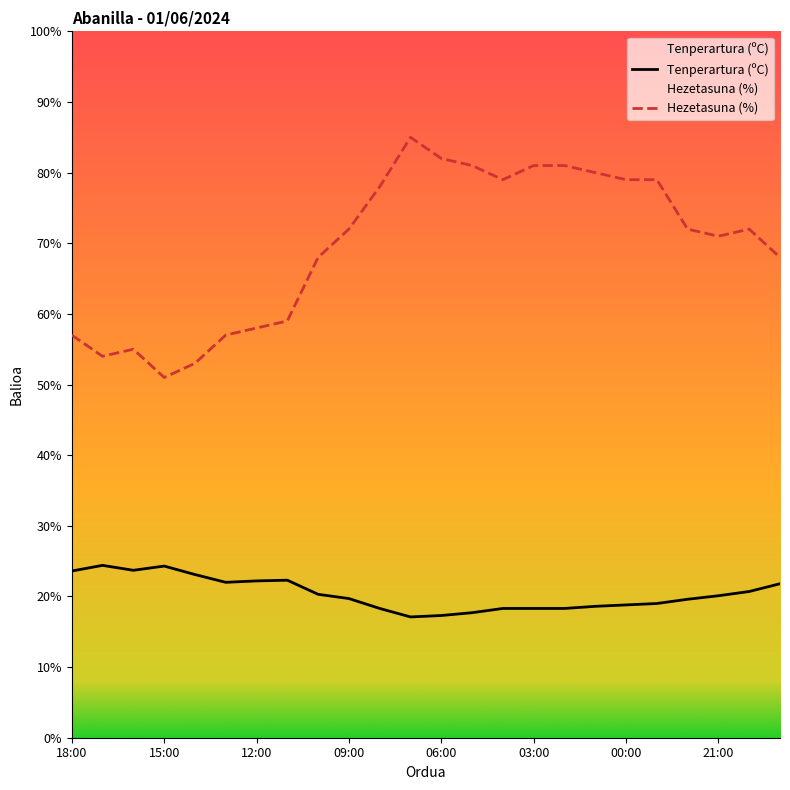

Which series has the largest total across all categories?

Hezetasuna (%)